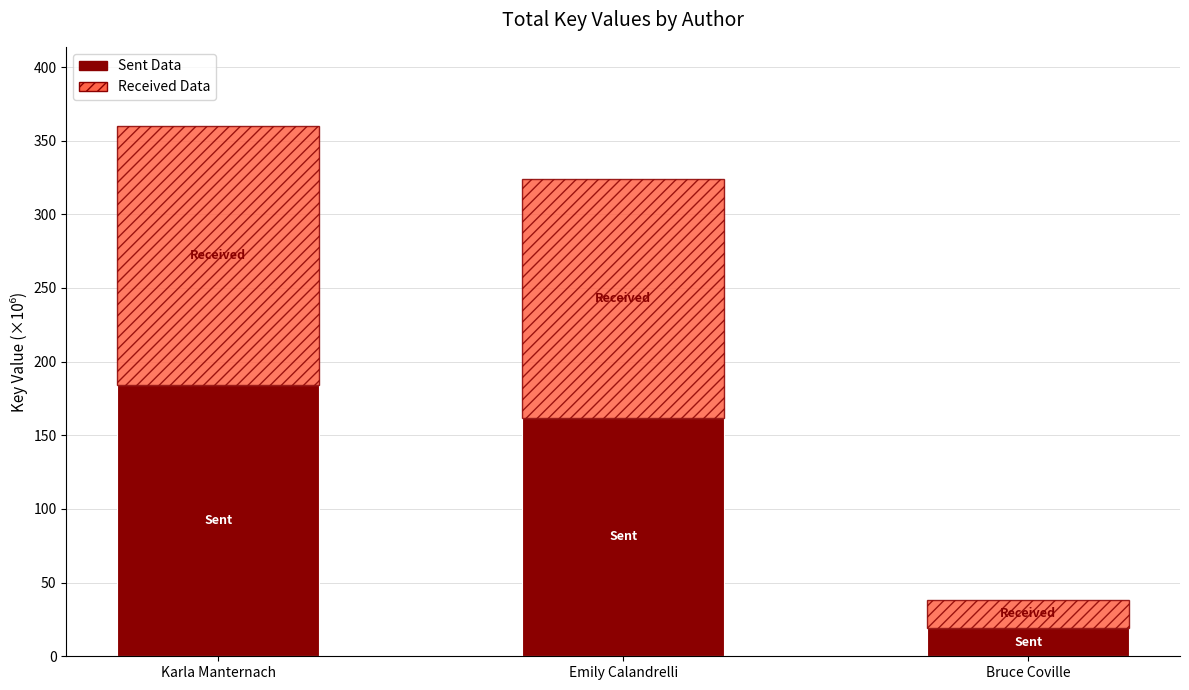

At which label is Sent Data closest to 101?

Emily Calandrelli